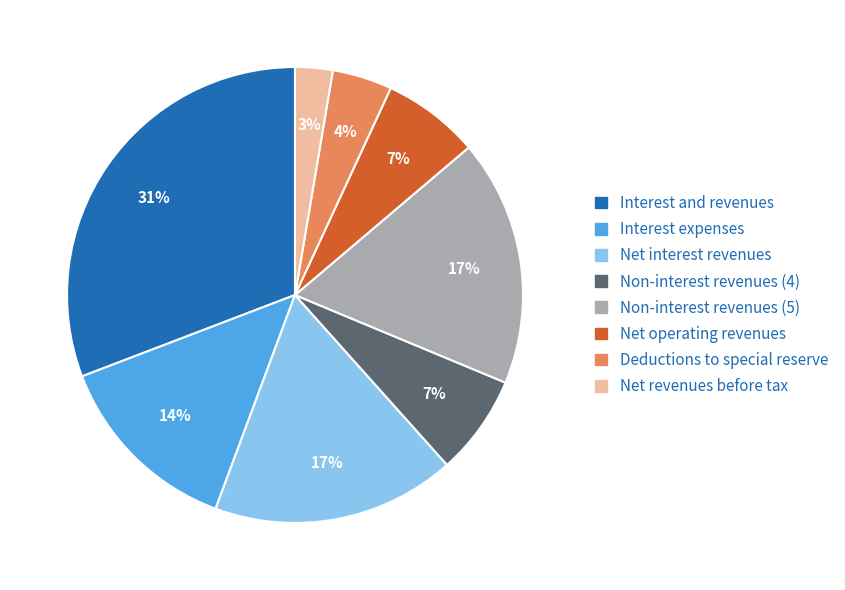

Is there a majority slice in this chart?

No